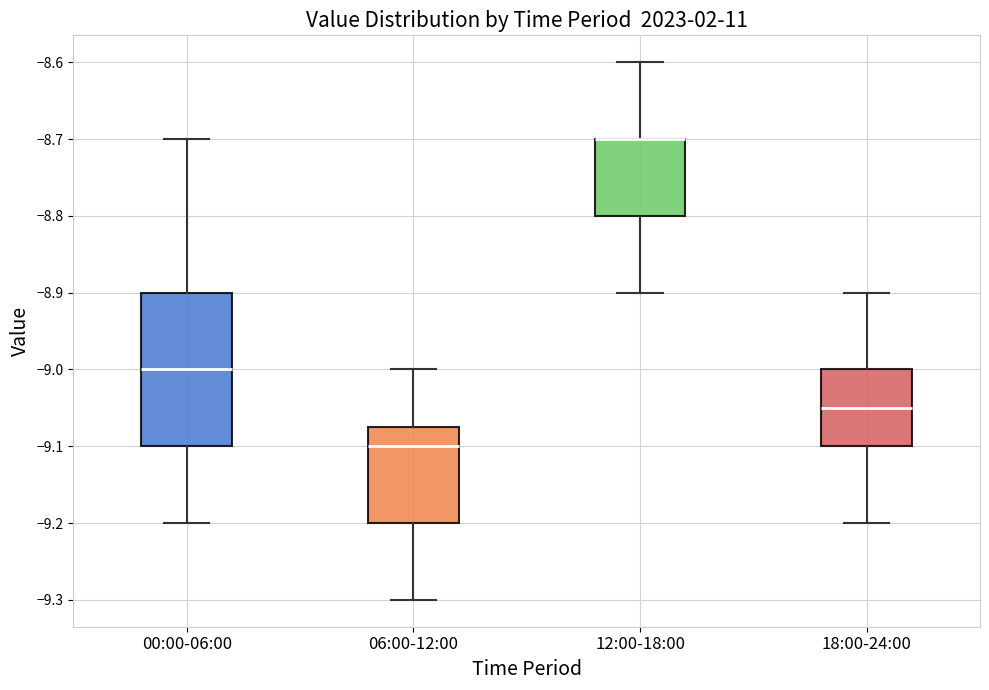

Reading left to right, transcribe this box plot: for each box, give where its median line is, the range the box spans, and where its two whiskers end, as read against the y-axis. The values are not printed on the chart, so give them approximately, as read against the axis.

00:00-06:00: median -9.00, box -9.10 to -8.90, whiskers -9.20 to -8.70
06:00-12:00: median -9.10, box -9.20 to -9.07, whiskers -9.30 to -9.00
12:00-18:00: median -8.70 (drawn on the box's upper edge), box -8.80 to -8.70, whiskers -8.90 to -8.60
18:00-24:00: median -9.05, box -9.10 to -9.00, whiskers -9.20 to -8.90